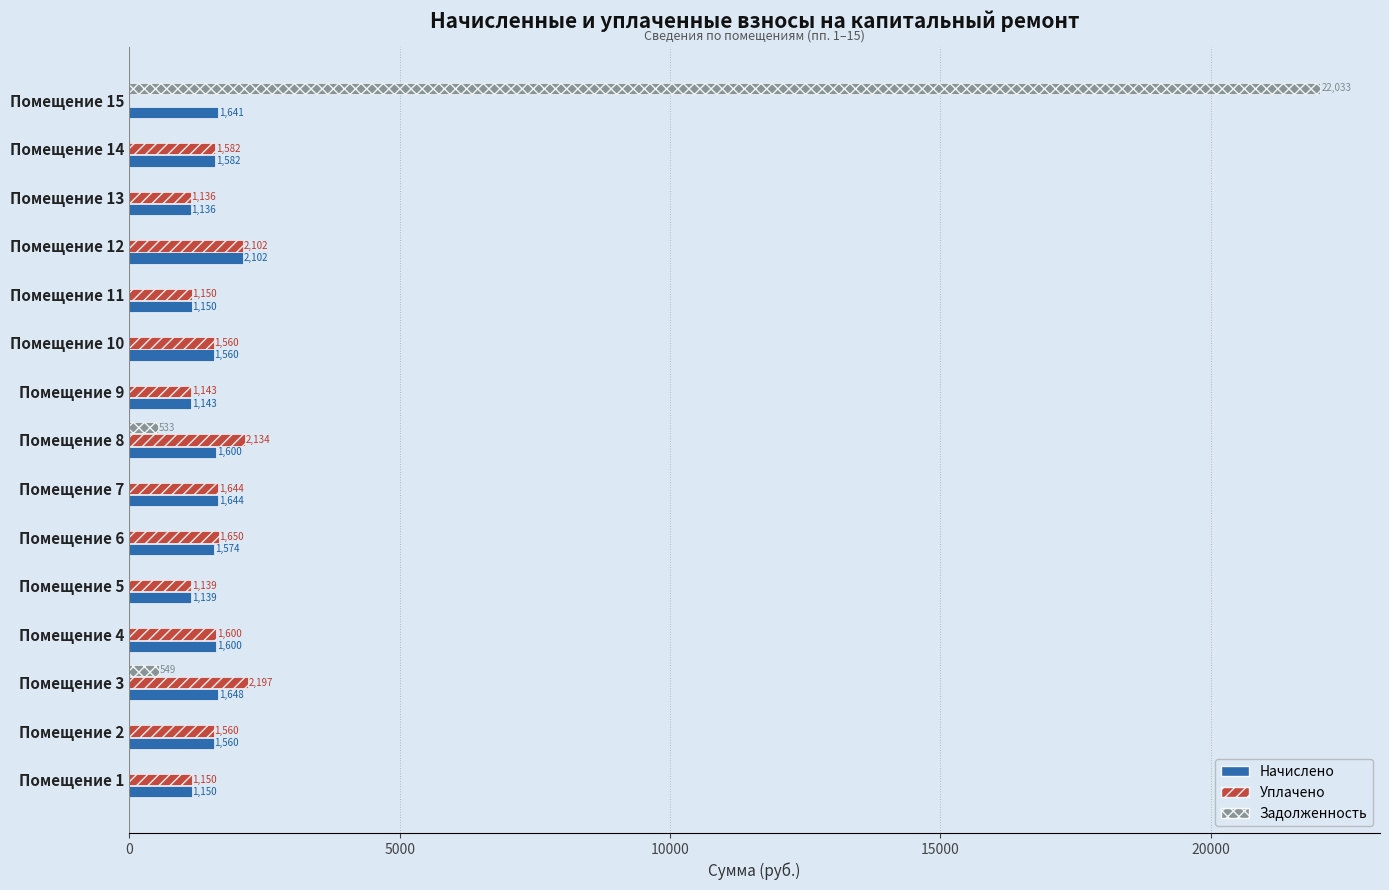

What are all the series names shown in the legend?

Начислено, Уплачено, Задолженность